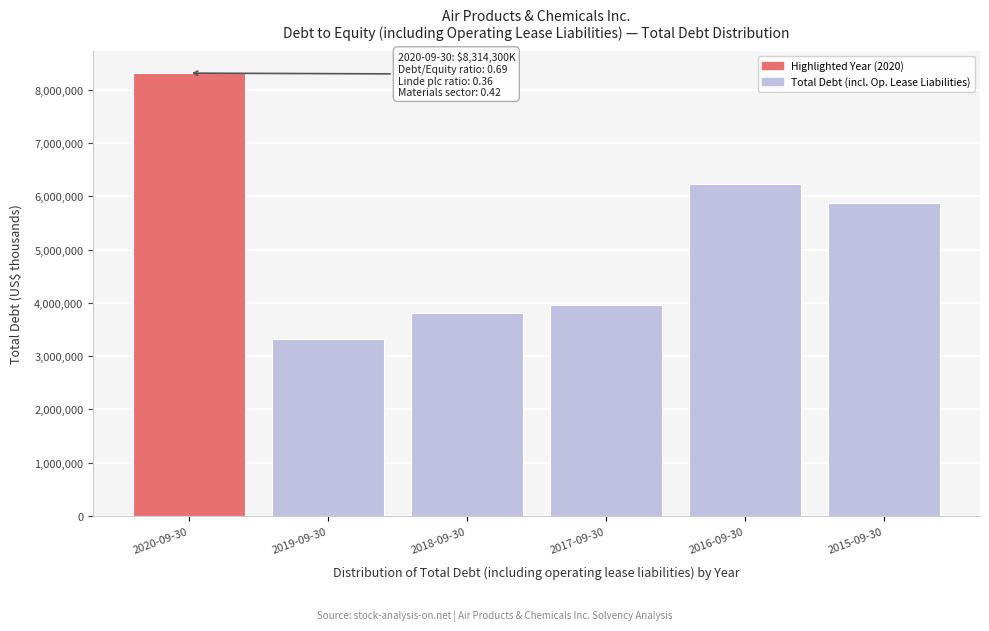

Reading right to left, what are all the values shown in this chart?

2015-09-30=5879000	2016-09-30=6225200	2017-09-30=3962800	2018-09-30=3812600	2019-09-30=3326000	2020-09-30=8314300